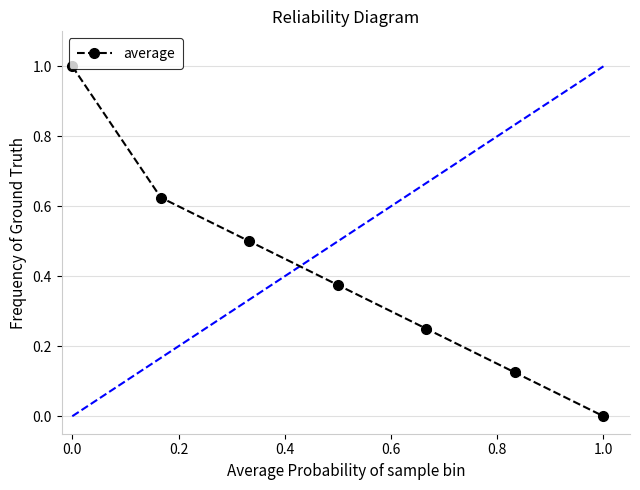

What is the difference between the maximum and minimum values?

1.0